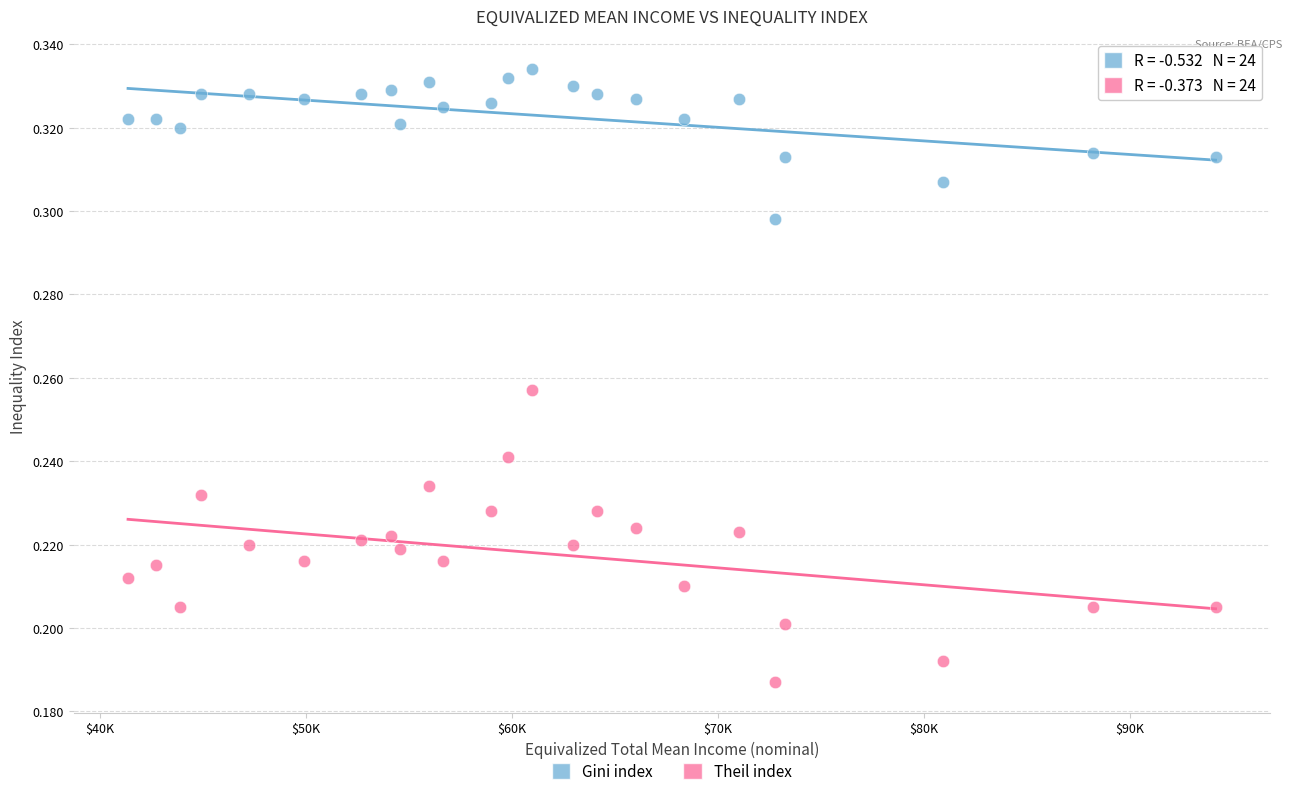

Which series has the largest Y range (max minus min)?

Theil index